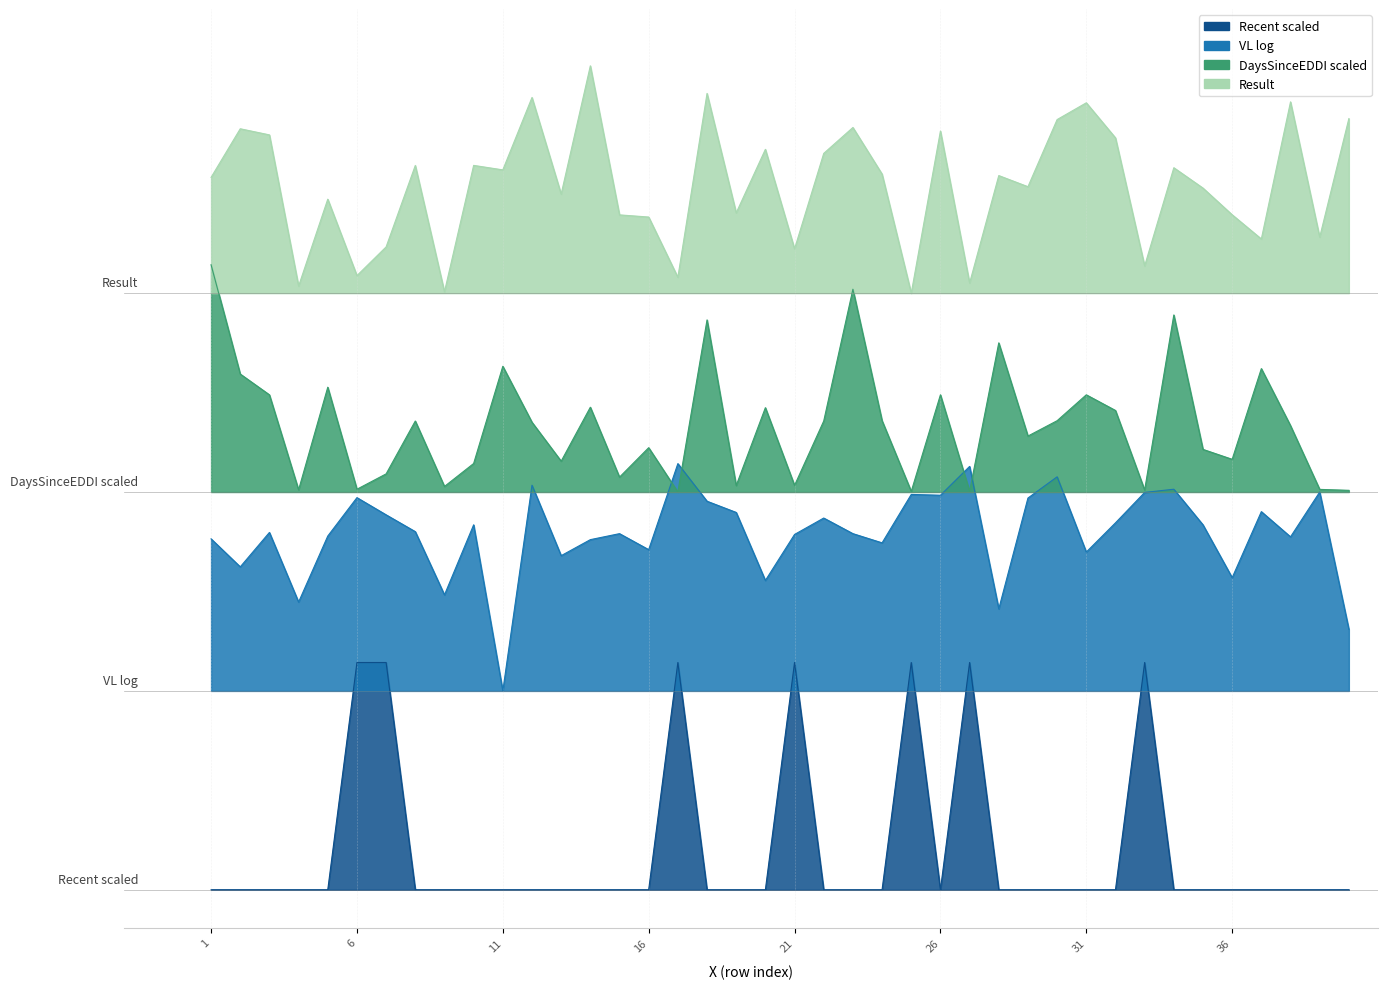

How many positive values does the Recent series have?

7